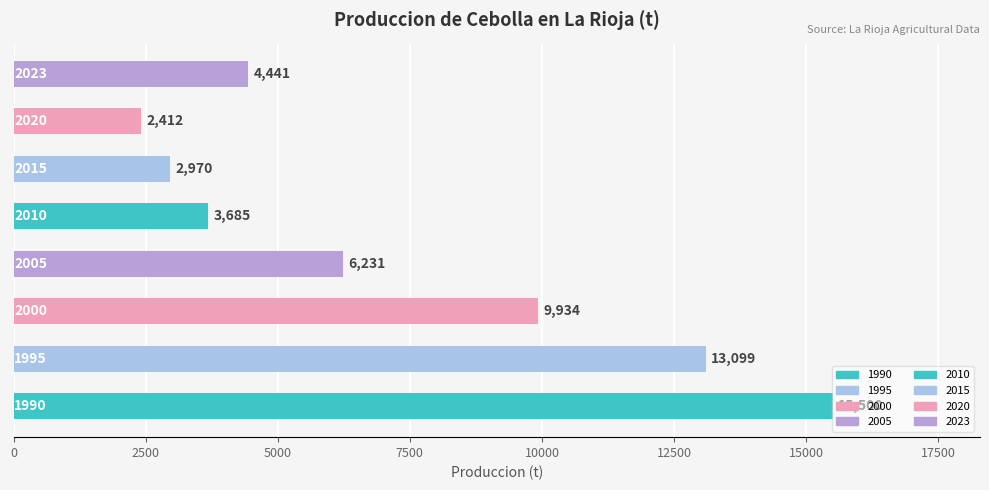

Which series has the largest range (max minus min)?

Produccion (t)